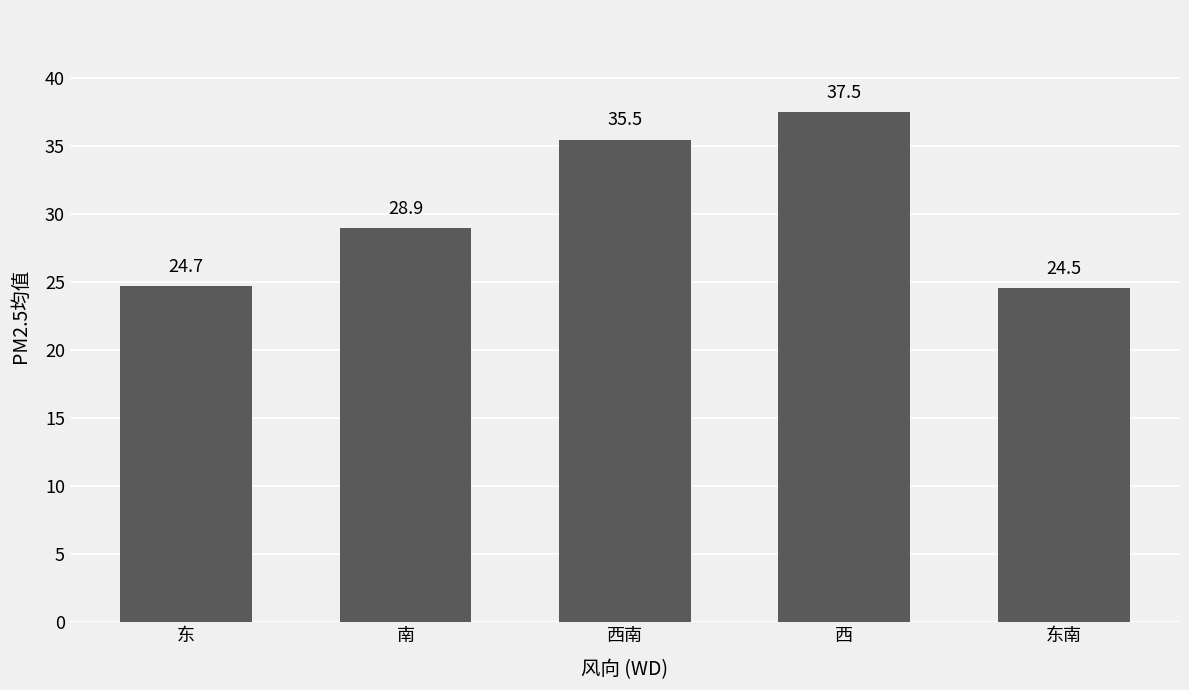

Rank the categories by value from lowest to highest.

东南, 东, 南, 西南, 西